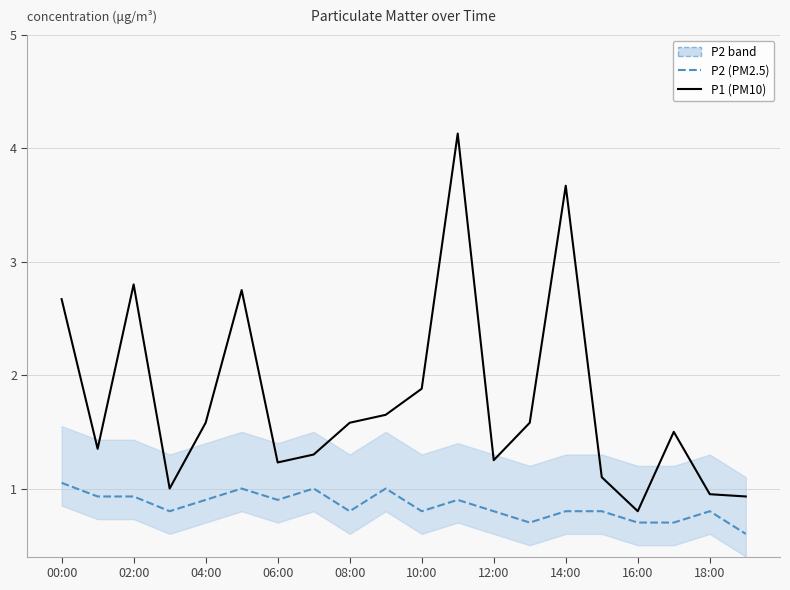

True or false: P2 (PM2.5) and P1 (PM10) intersect in this chart.

False